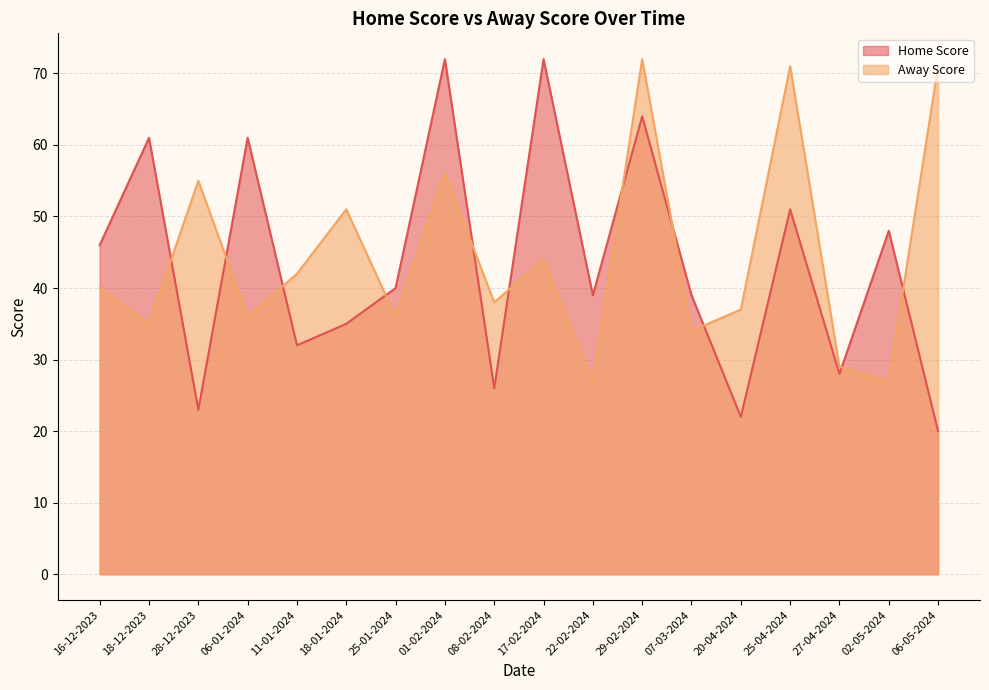

How many lines are shown in the chart?

2